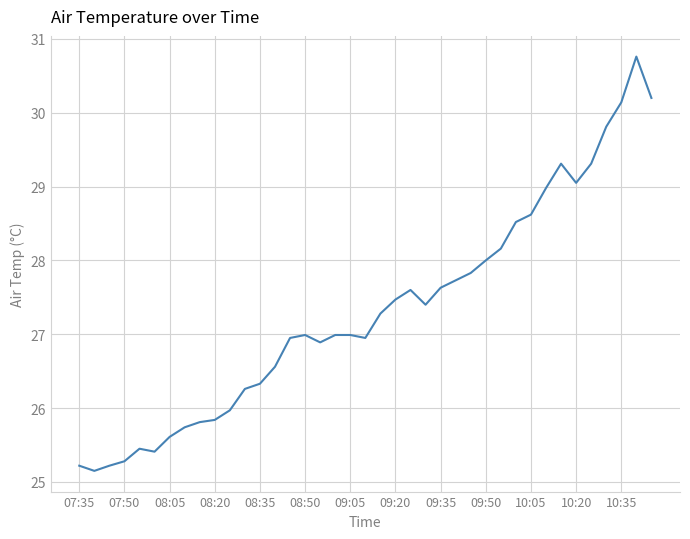

What is the maximum value shown in the chart?

30.8